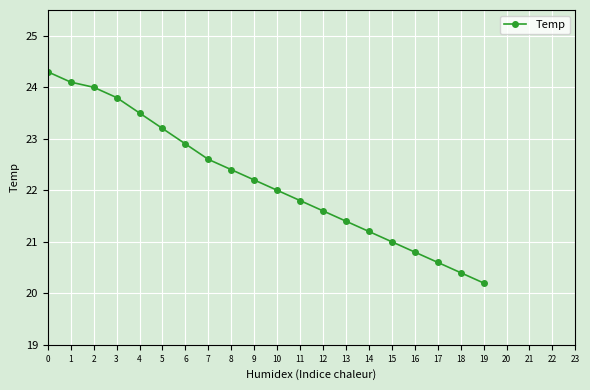

The chart shows a value of 21.6 at 12. True or false?

True